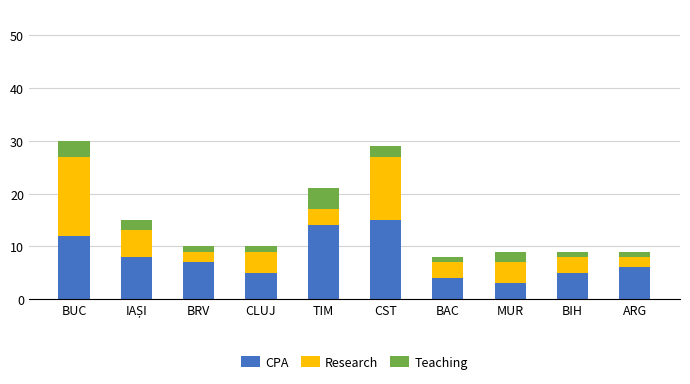

The value of CPA at BUC is 12. True or false?

True